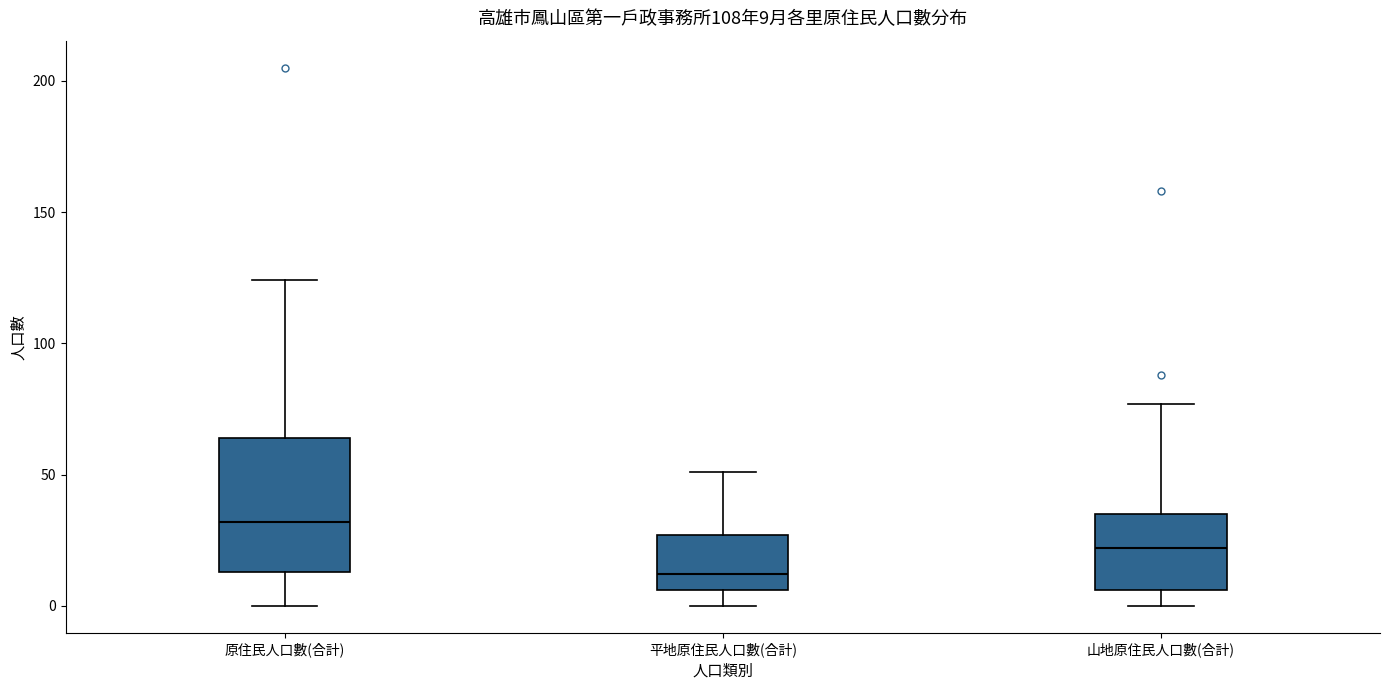

Which box's median line is the highest?

原住民人口數(合計)